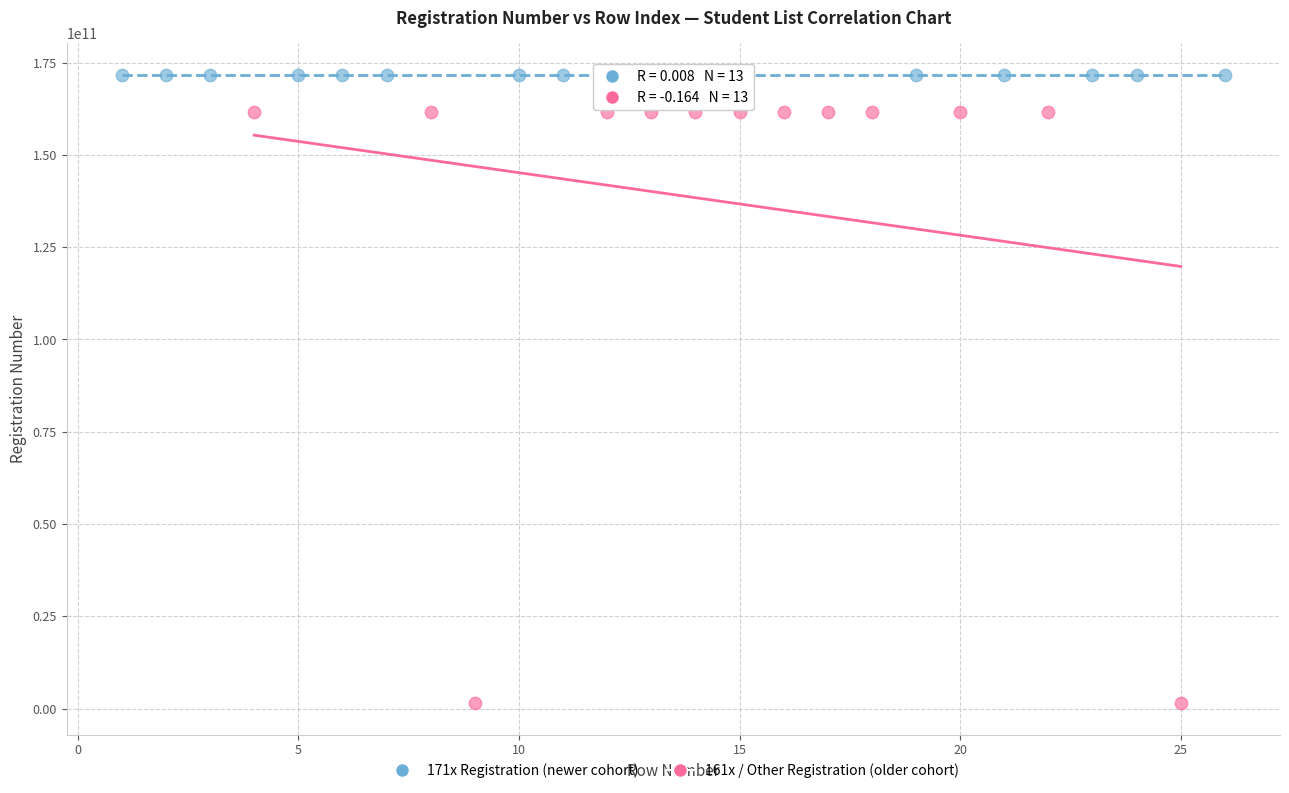

Which series has the widest spread of Y values?

161x / Other Registration (older cohort)